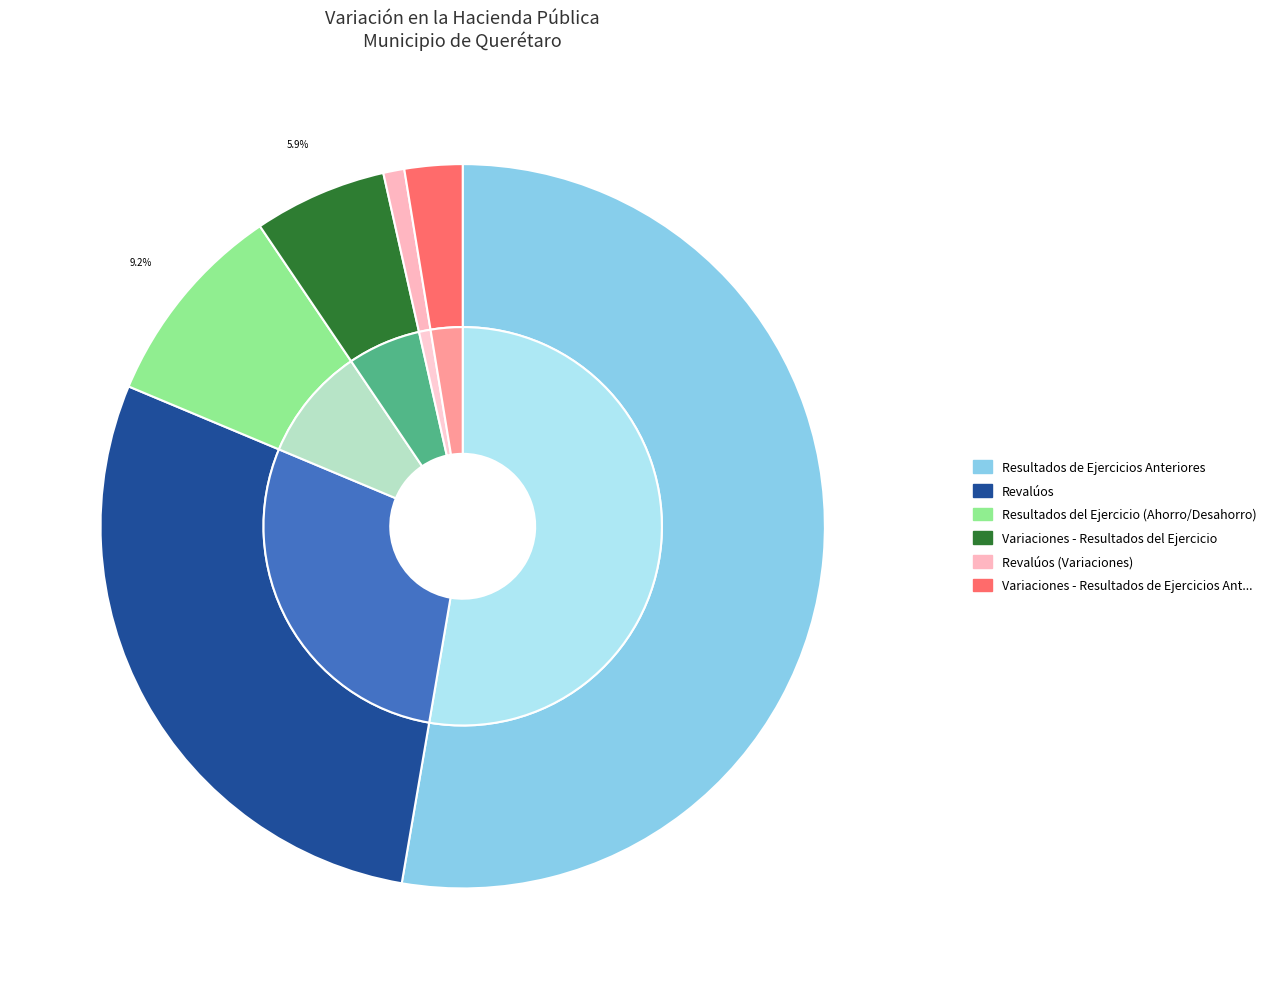

Does Revalúos (Variaciones) represent more than half of the total?

No